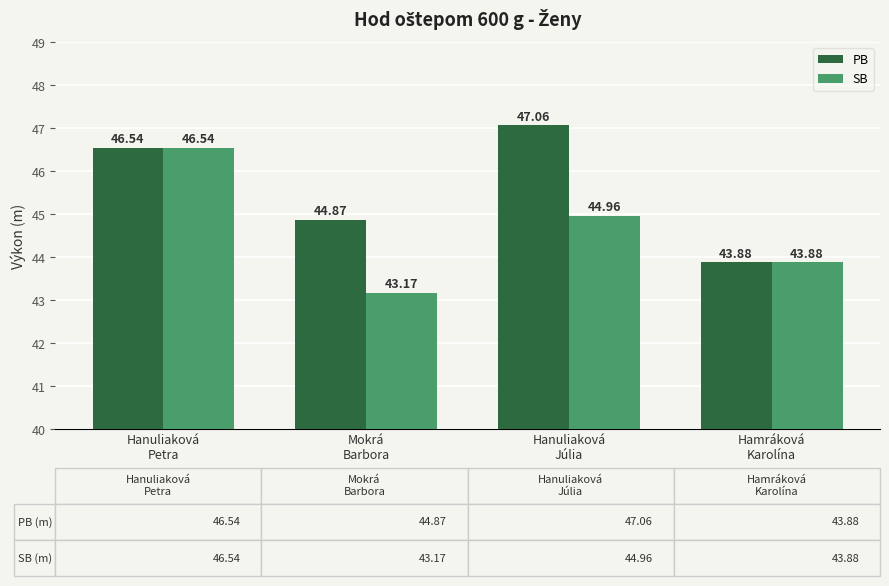

At which label is SB closest to 44?

Hamráková
Karolína